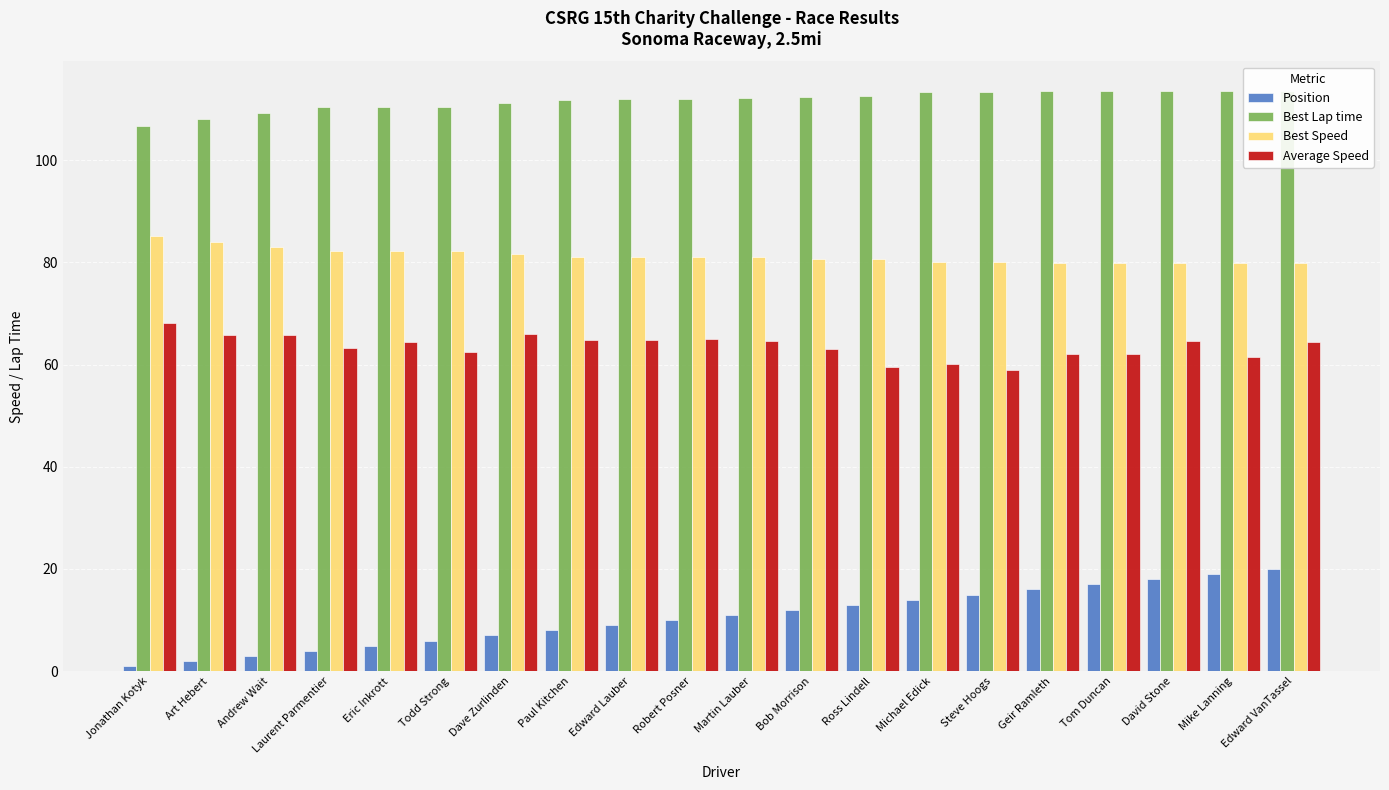

At which category is the sum across all series the highest?

Edward VanTassel